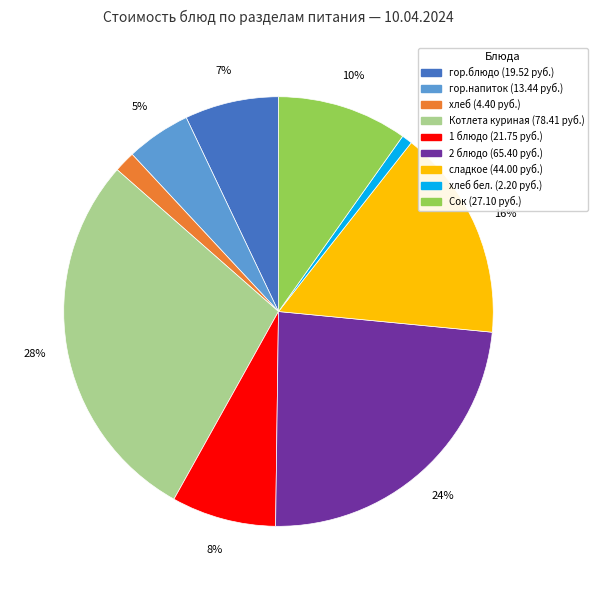

True or false: 1 блюдо (21.75 руб.) accounts for 8% of the total.

True